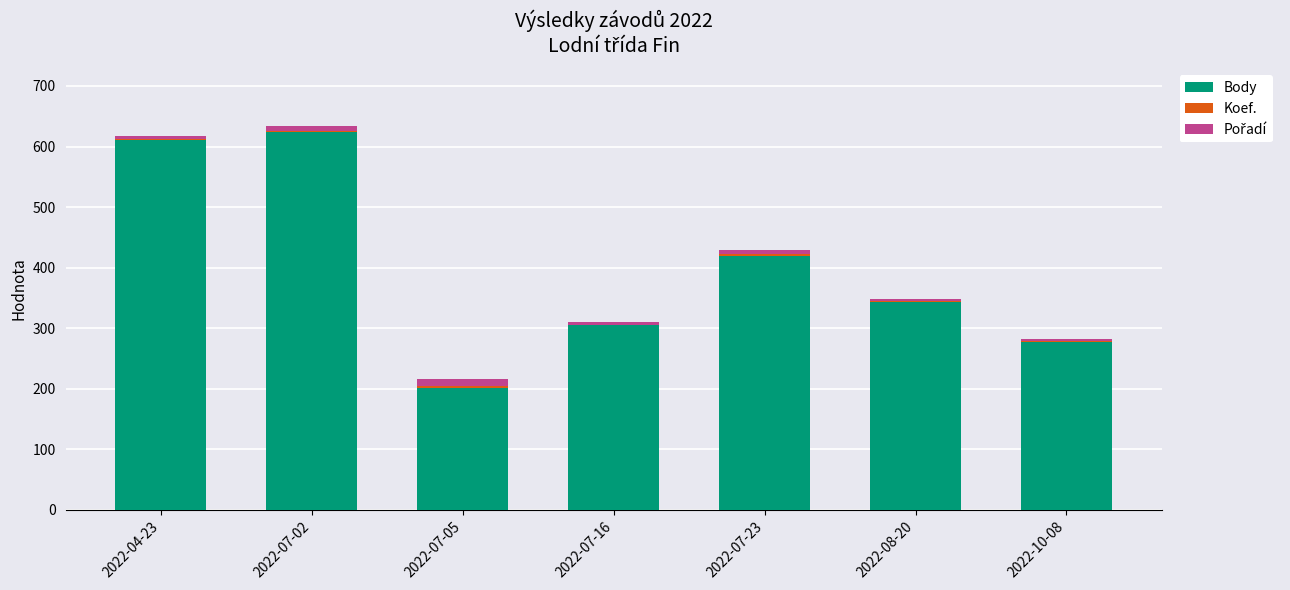

What is the highest value of the Body series?

624